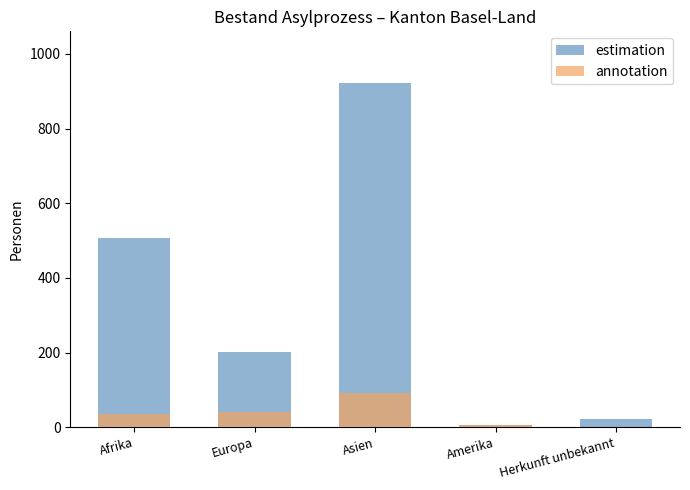

What is the smallest value displayed?

1